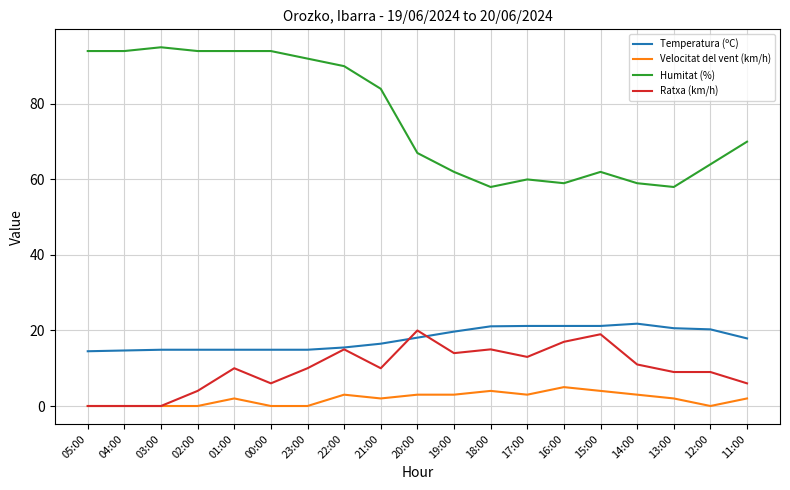

The value of Temperatura (ºC) at 11:00 is 3.9. True or false?

False